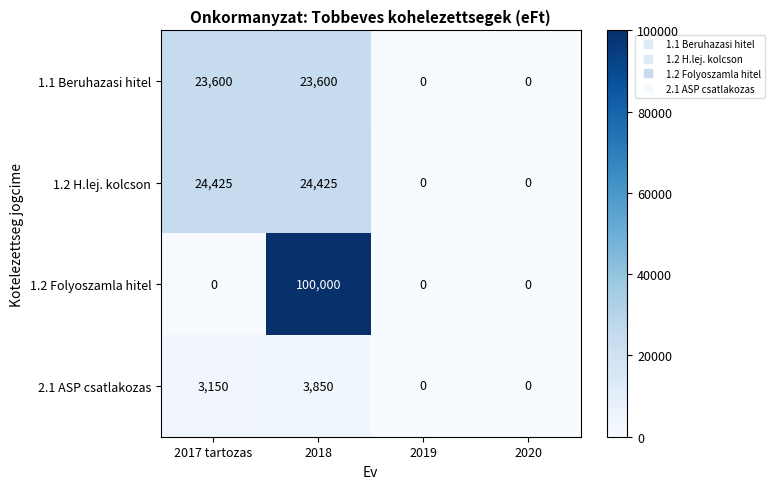

What is the difference between the 1.2 H.lej. kolcson values at 2017 tartozas and 2020?

24425